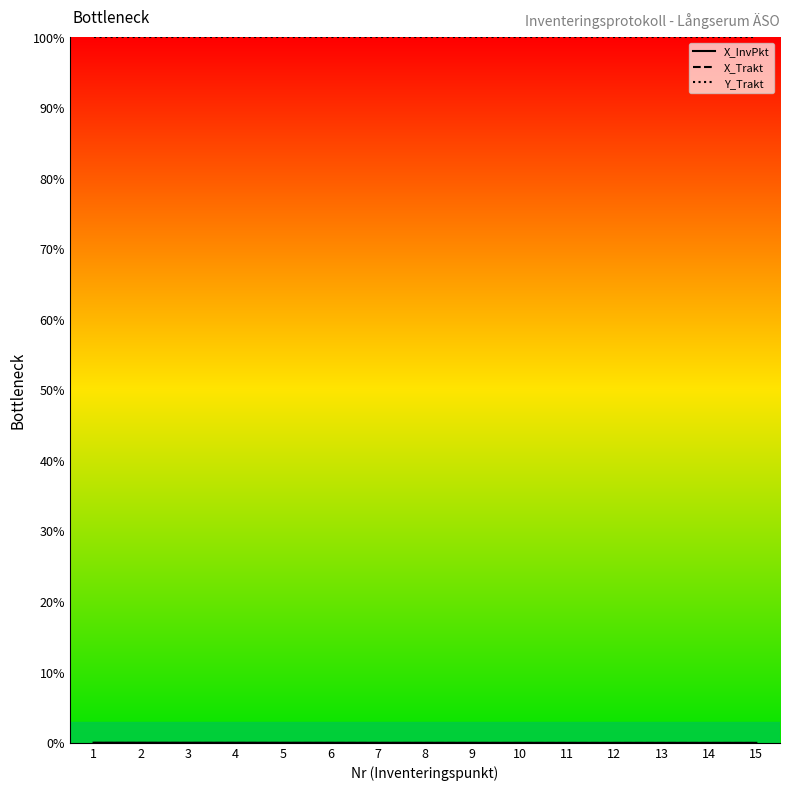

What is the greatest value displayed?

100.0